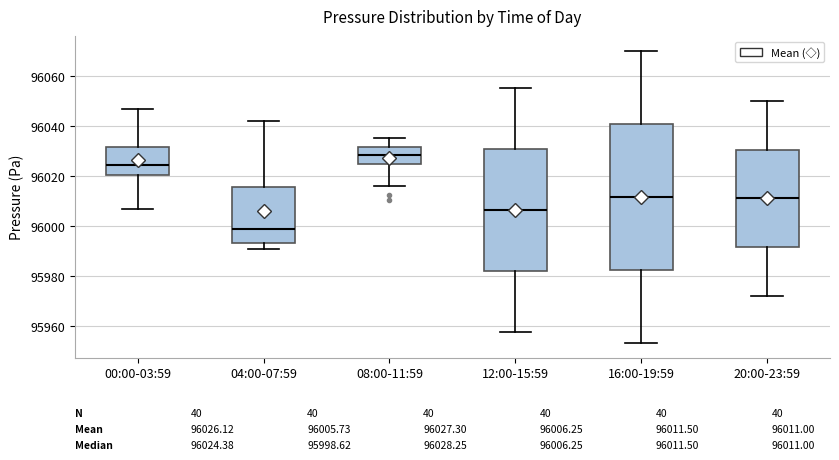

Comparing the boxes themselves (not the whiskers), which one is the tallest?

16:00-19:59